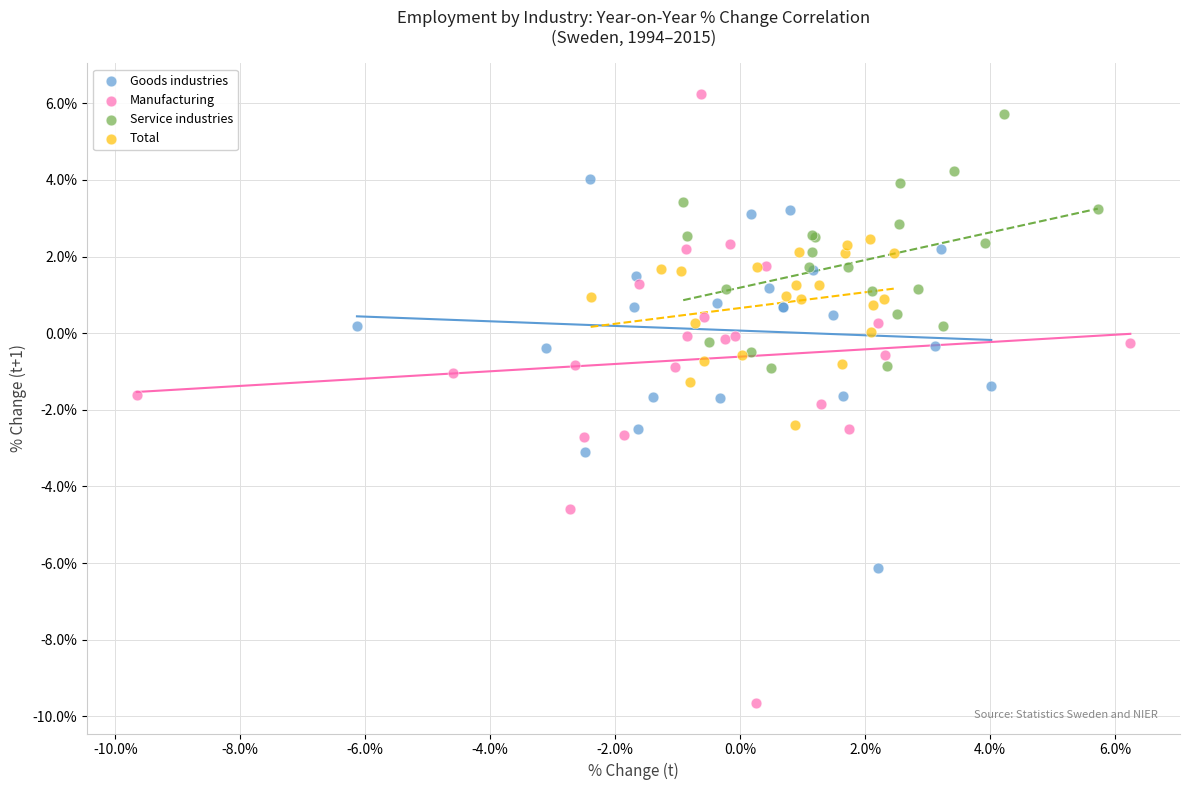

Which series reaches the maximum Y coordinate?

Manufacturing